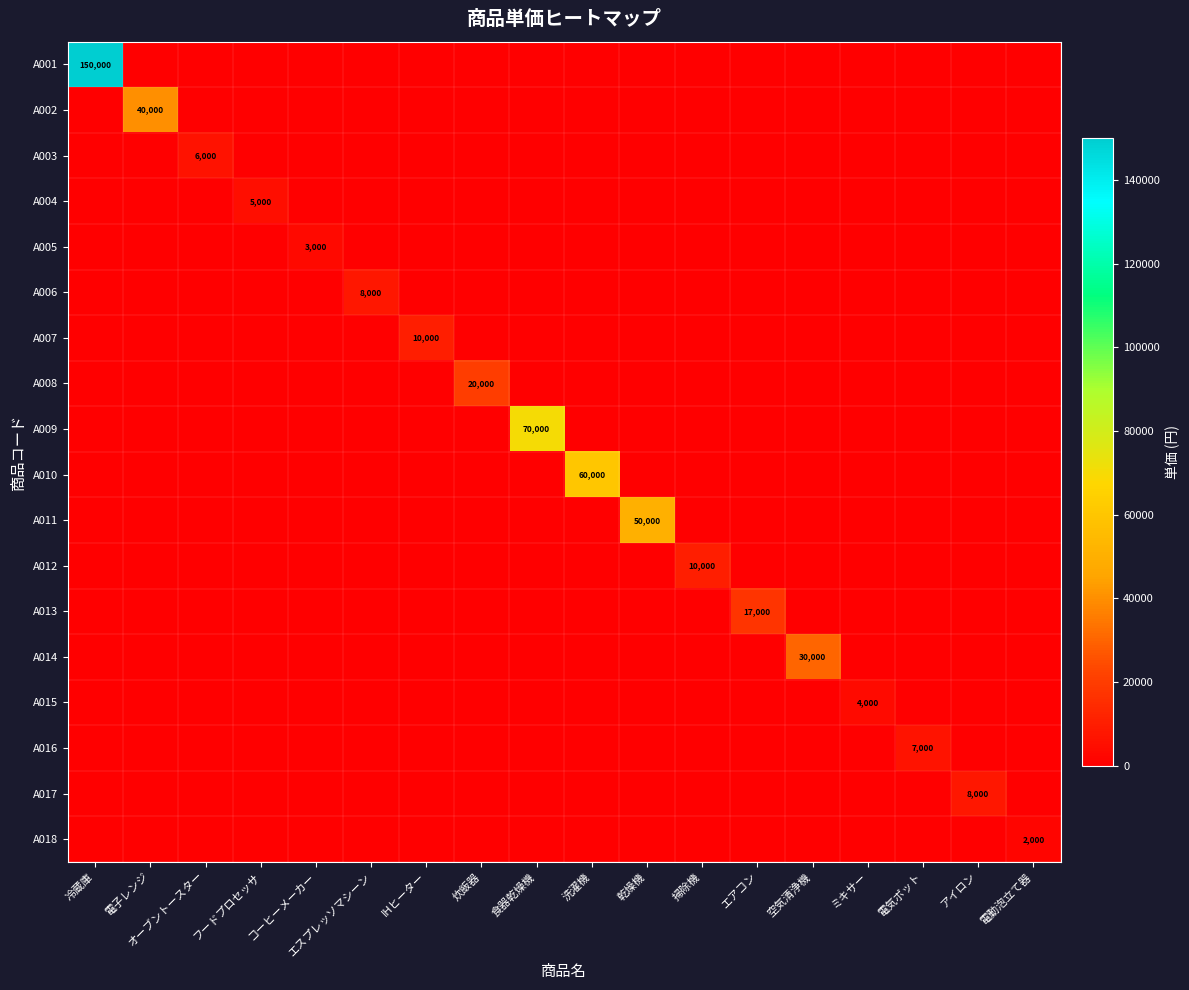

True or false: A003 has a value of -4001 at 電子レンジ.

False